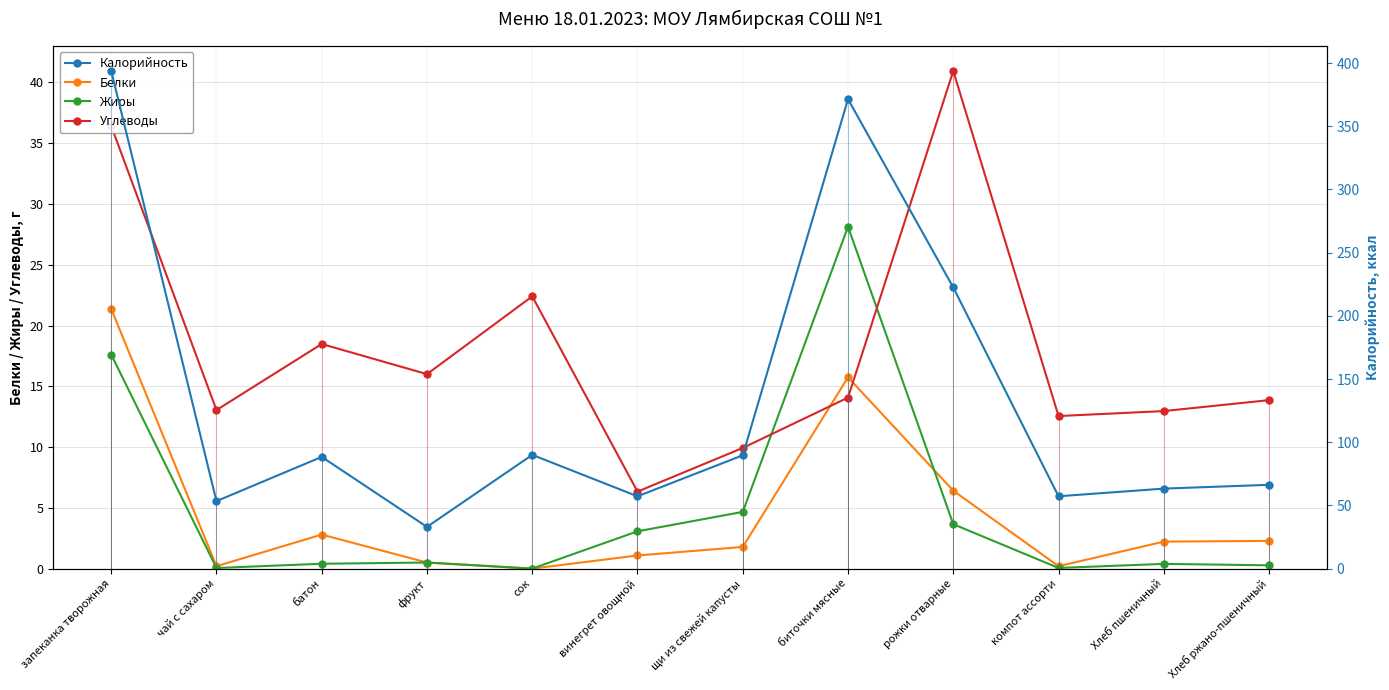

Where is the first local minimum for Жиры?

чай с сахаром